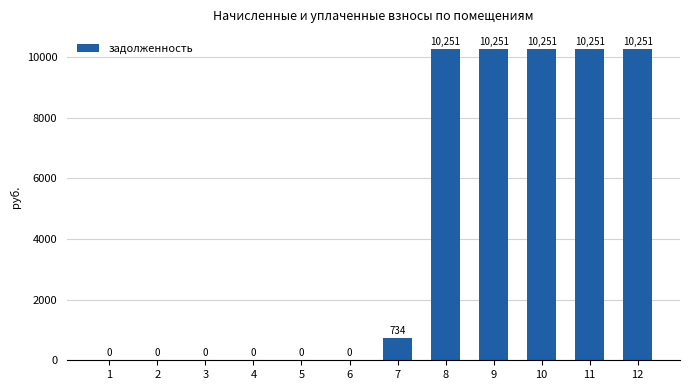

The chart shows a value of 6704.9 at 3. True or false?

False